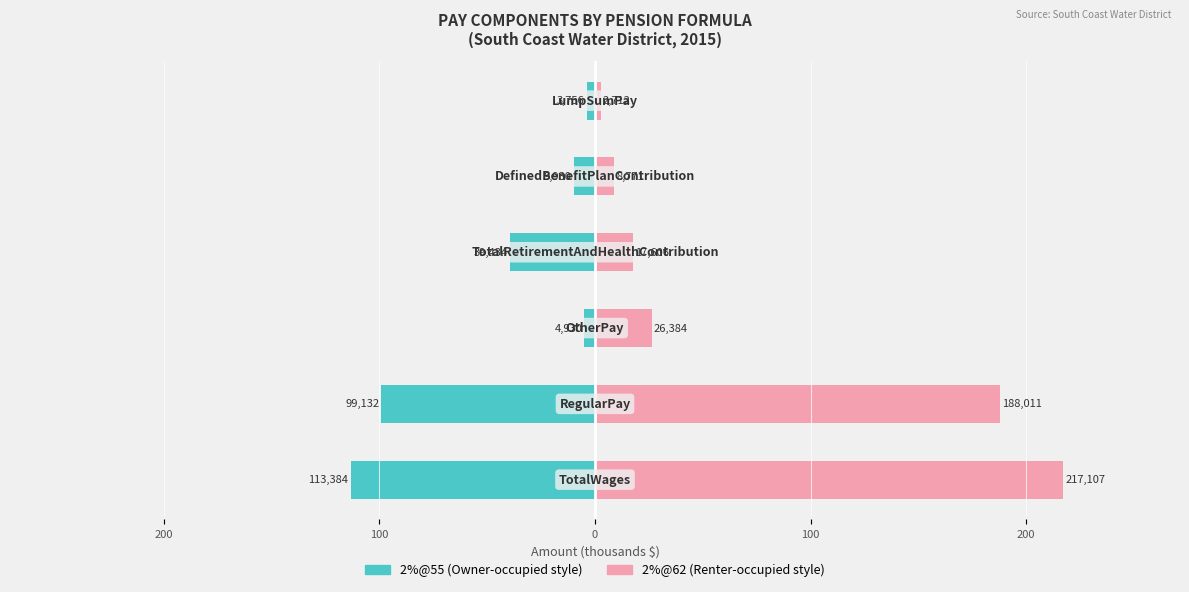

True or false: 2%@62 has a value of 14.9 at 100.

False